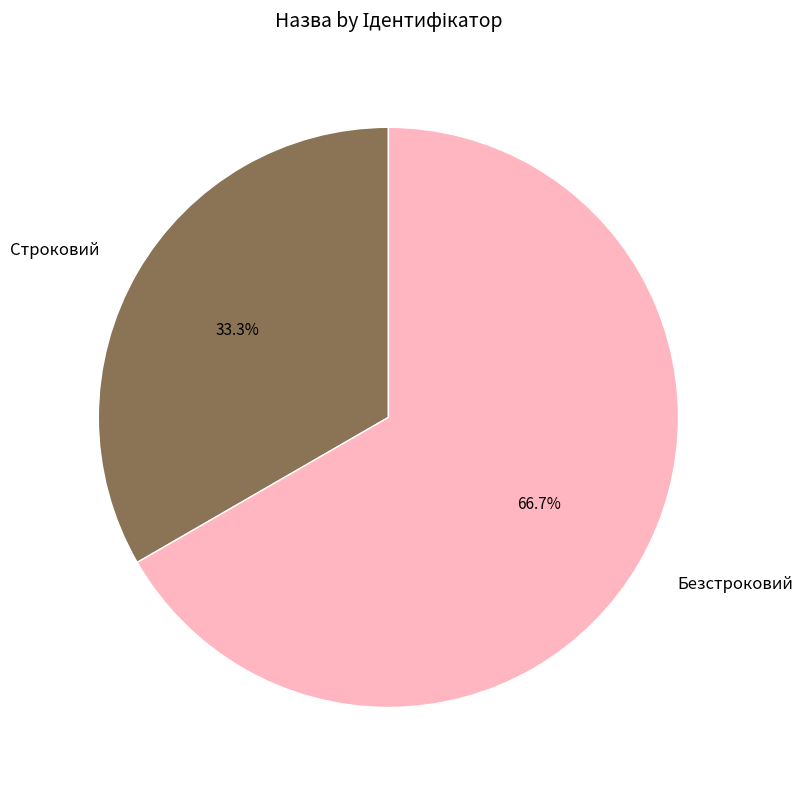

To the nearest percent, what portion does Безстроковий represent?

67%